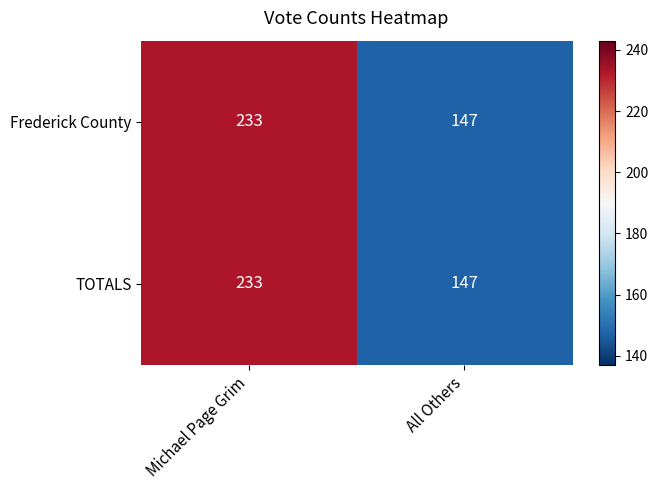

Reading left to right, transcribe all the data shown in this chart.

Frederick County: 233	147
TOTALS: 233	147